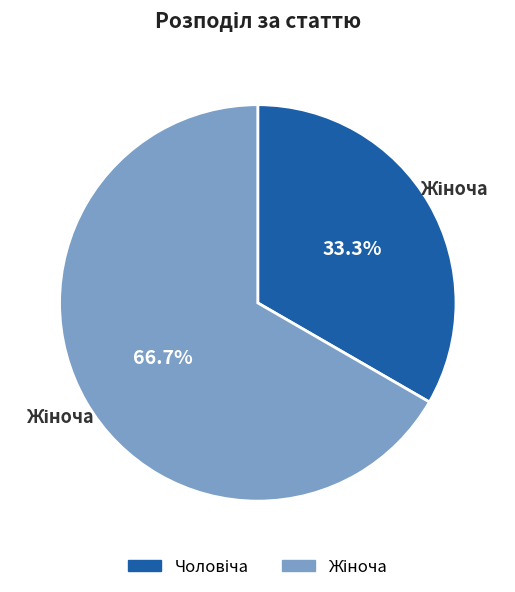

Is there a majority slice in this chart?

Yes